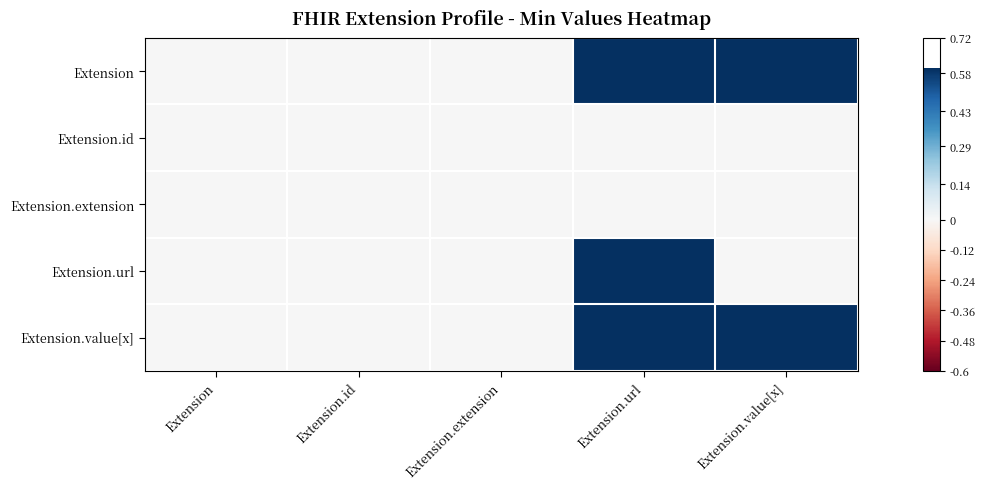

Count the number of data series in this chart.

5